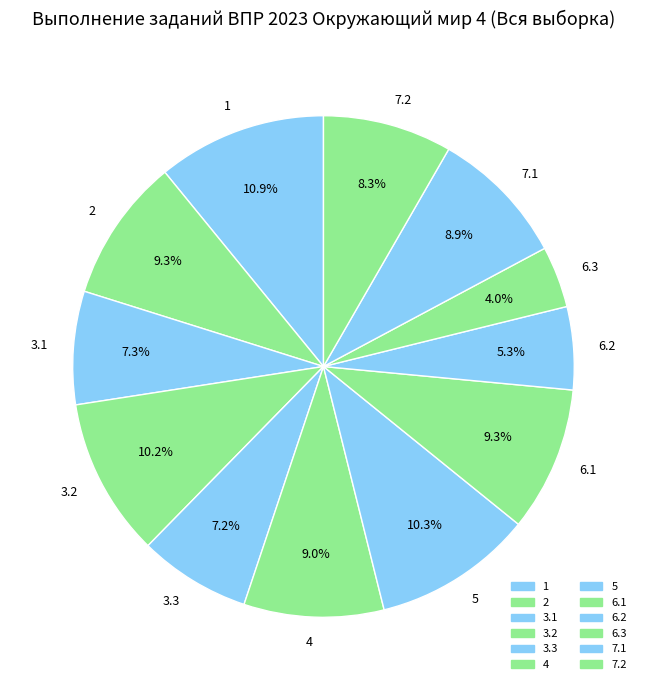

Combined, what portion of the pie is 7.1 and 3.2?

19.1%